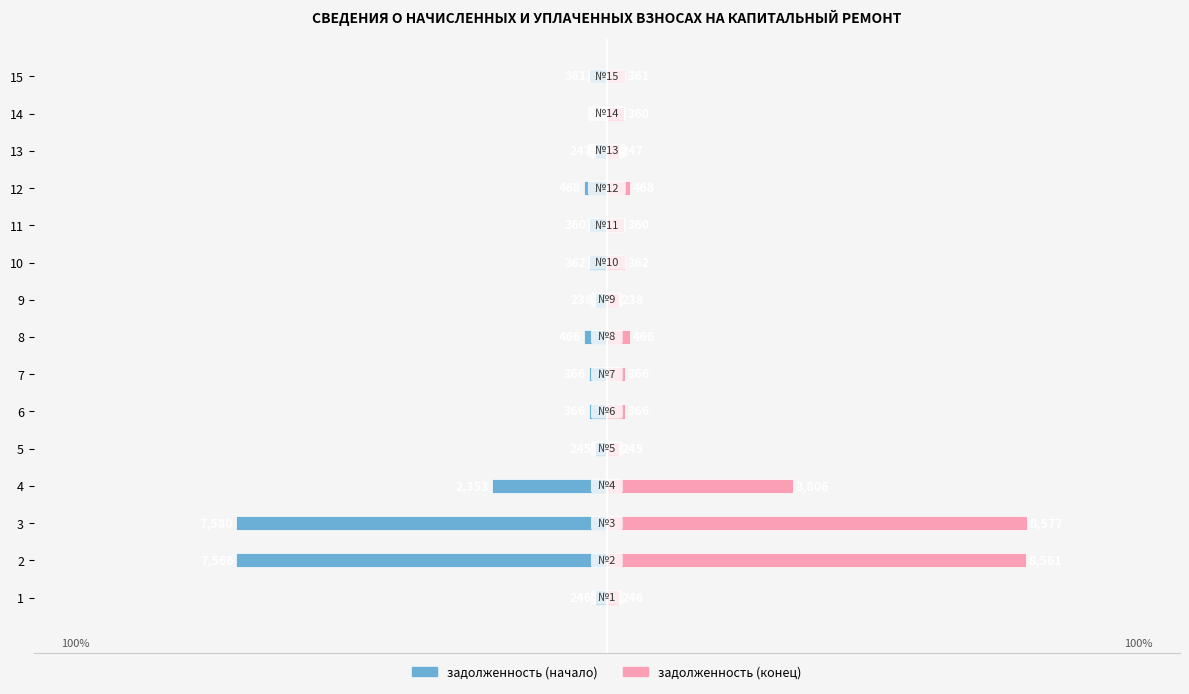

Between 2 and 7, which is larger?

7